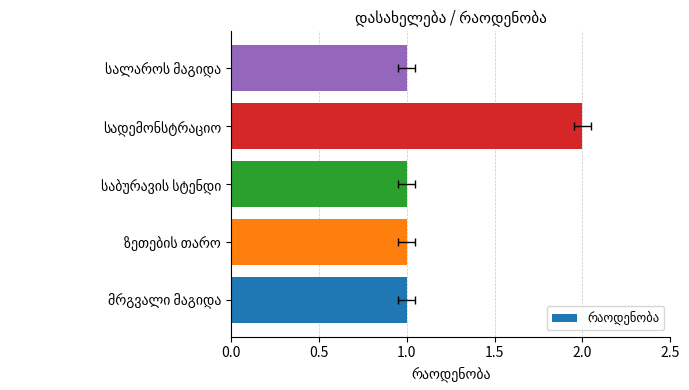

Are the bars grouped side by side (vs. stacked)?

No